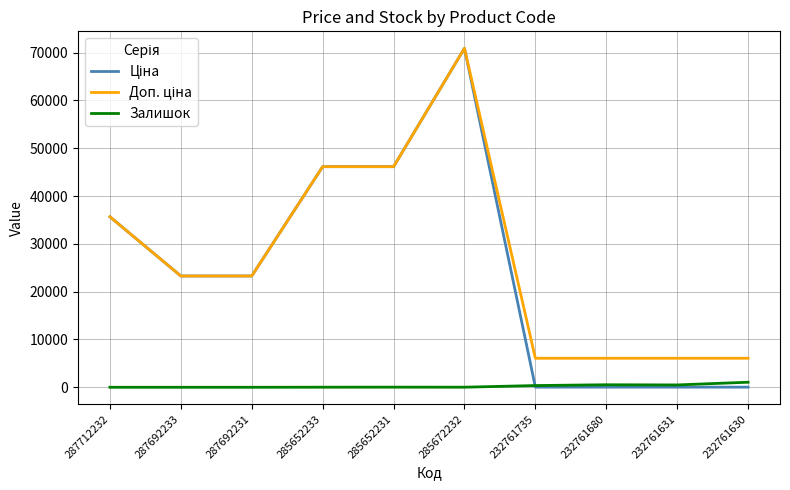

Which label corresponds to the largest value in the chart?

285672232